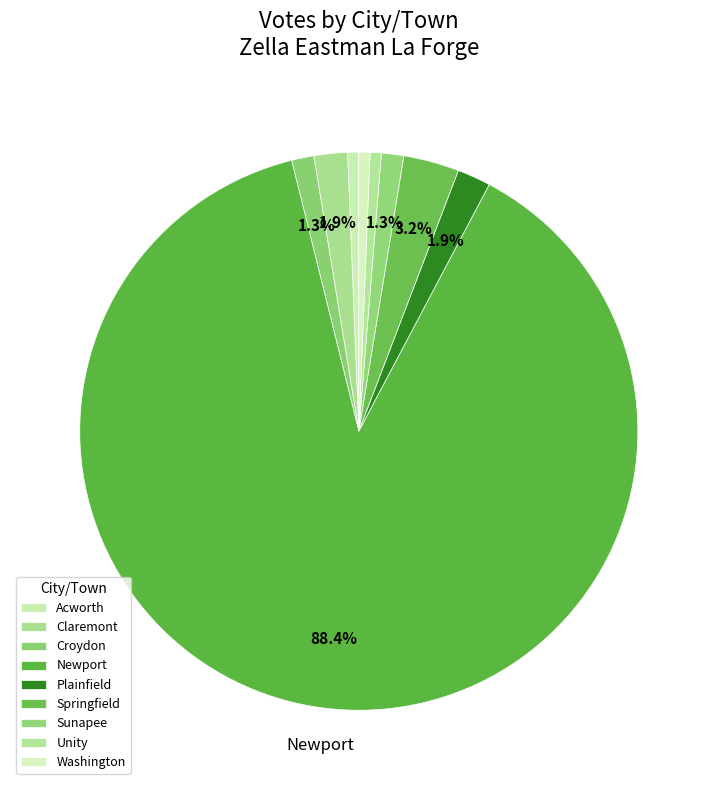

How many segments does this pie chart have?

9